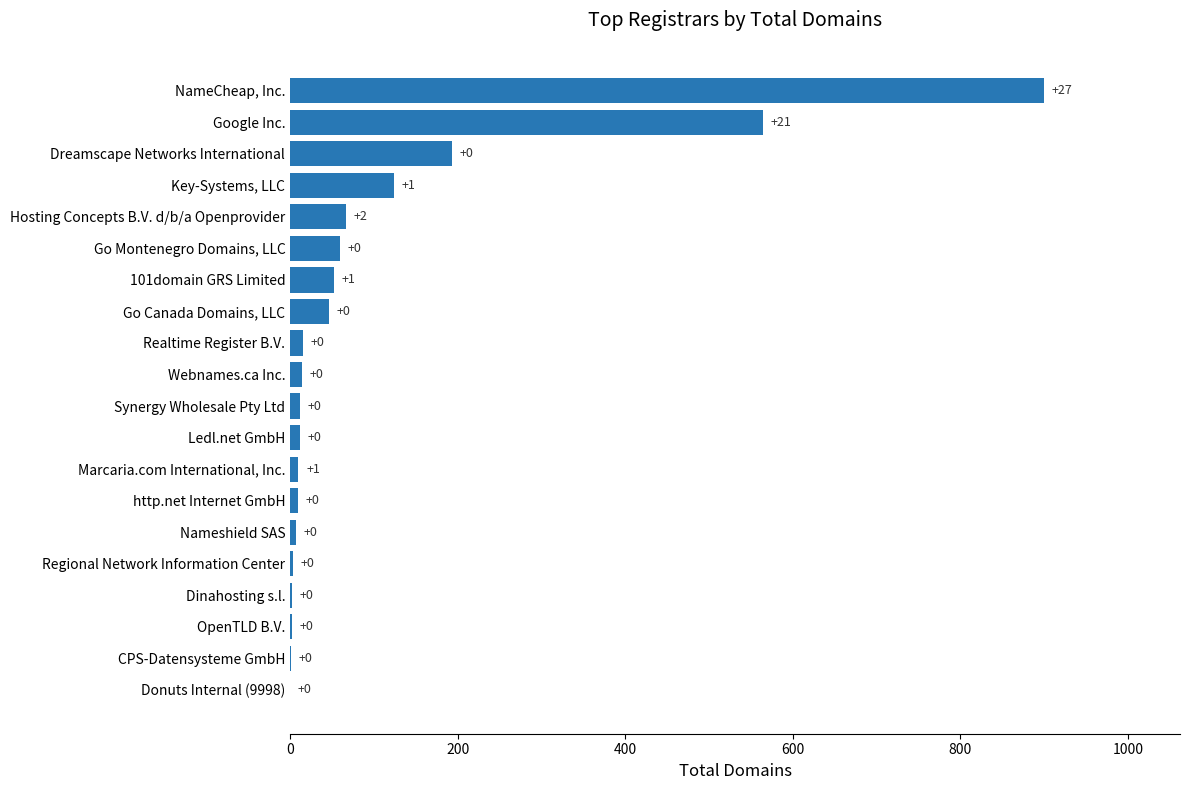

Reading bottom to top, transcribe all the data shown in this chart.

Donuts Internal (9998)=0	CPS-Datensysteme GmbH=1	OpenTLD B.V.=2	Dinahosting s.l.=2	Regional Network Information Center=3	Nameshield SAS=7	http.net Internet GmbH=9	Marcaria.com International, Inc.=10	Ledl.net GmbH=12	Synergy Wholesale Pty Ltd=12	Webnames.ca Inc.=14	Realtime Register B.V.=15	Go Canada Domains, LLC=46	101domain GRS Limited=52	Go Montenegro Domains, LLC=59	Hosting Concepts B.V. d/b/a Openprovider=67	Key-Systems, LLC=124	Dreamscape Networks International=193	Google Inc.=564	NameCheap, Inc.=900